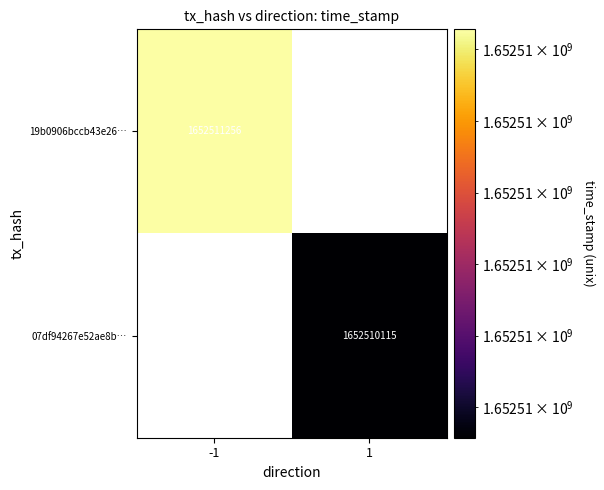

True or false: 19b0906bccb43e26b5e8795200c8acb57aa704a has a value of 536089439 at 1.

False